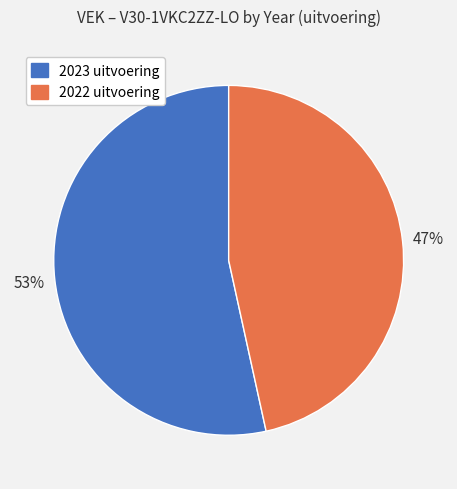

Between 2022 uitvoering and 2023 uitvoering, which is larger?

2023 uitvoering